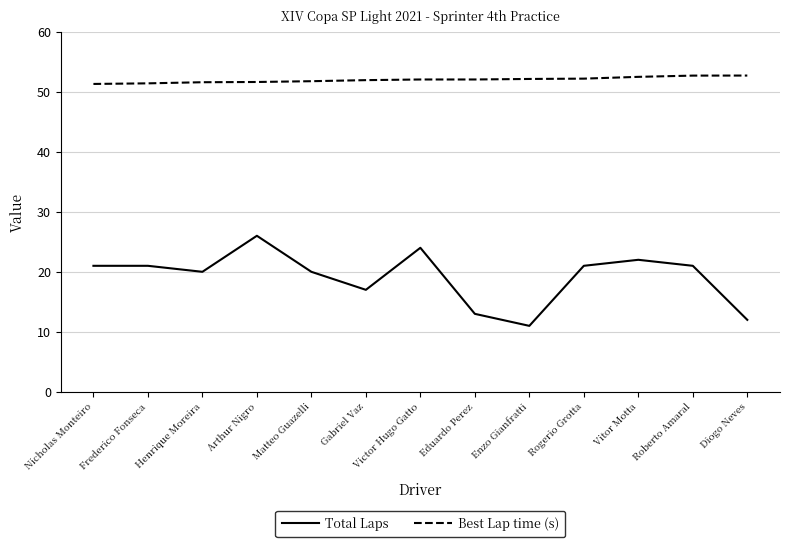

What is the difference between the maximum and minimum values in the Best Lap time (s) series?

1.4